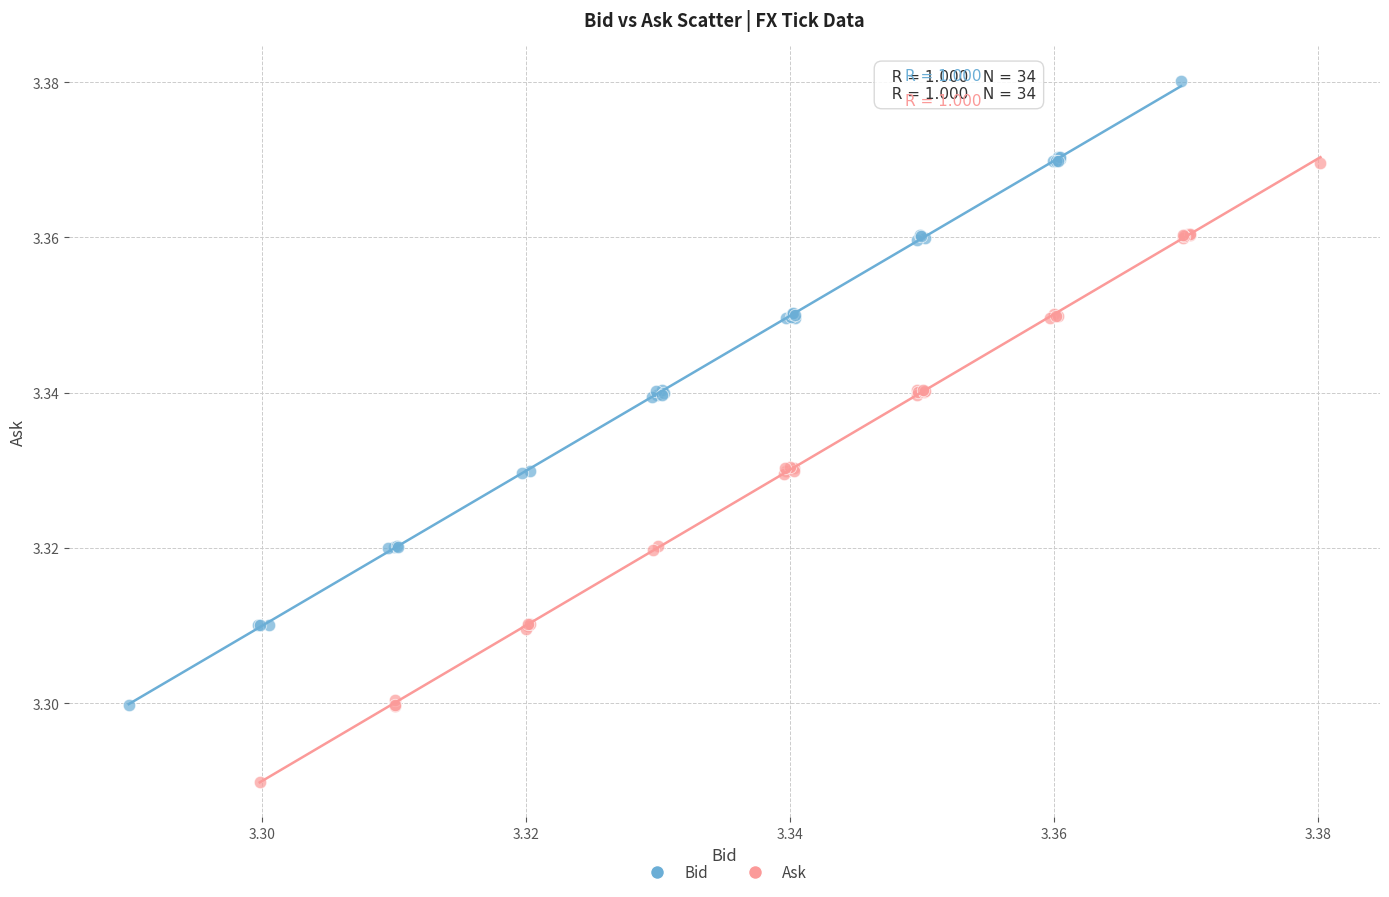

Which series reaches the minimum Y coordinate?

Ask